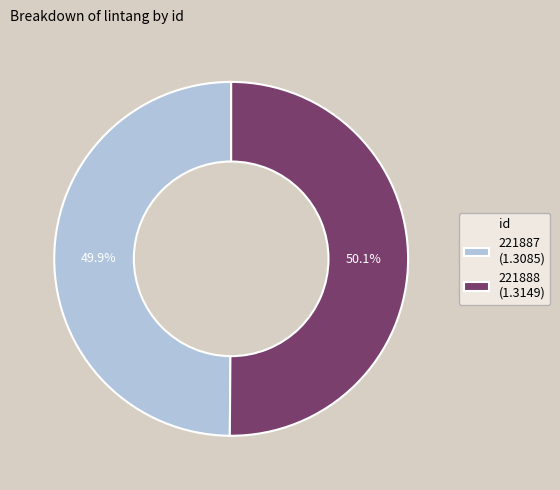

To the nearest percent, what portion does 221887 represent?

50%